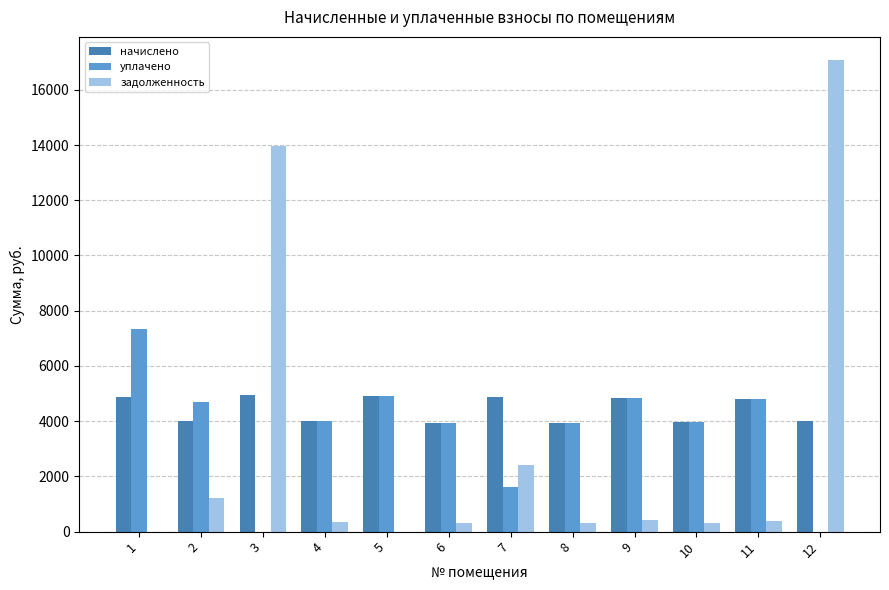

What is the maximum value for уплачено?

7350.2